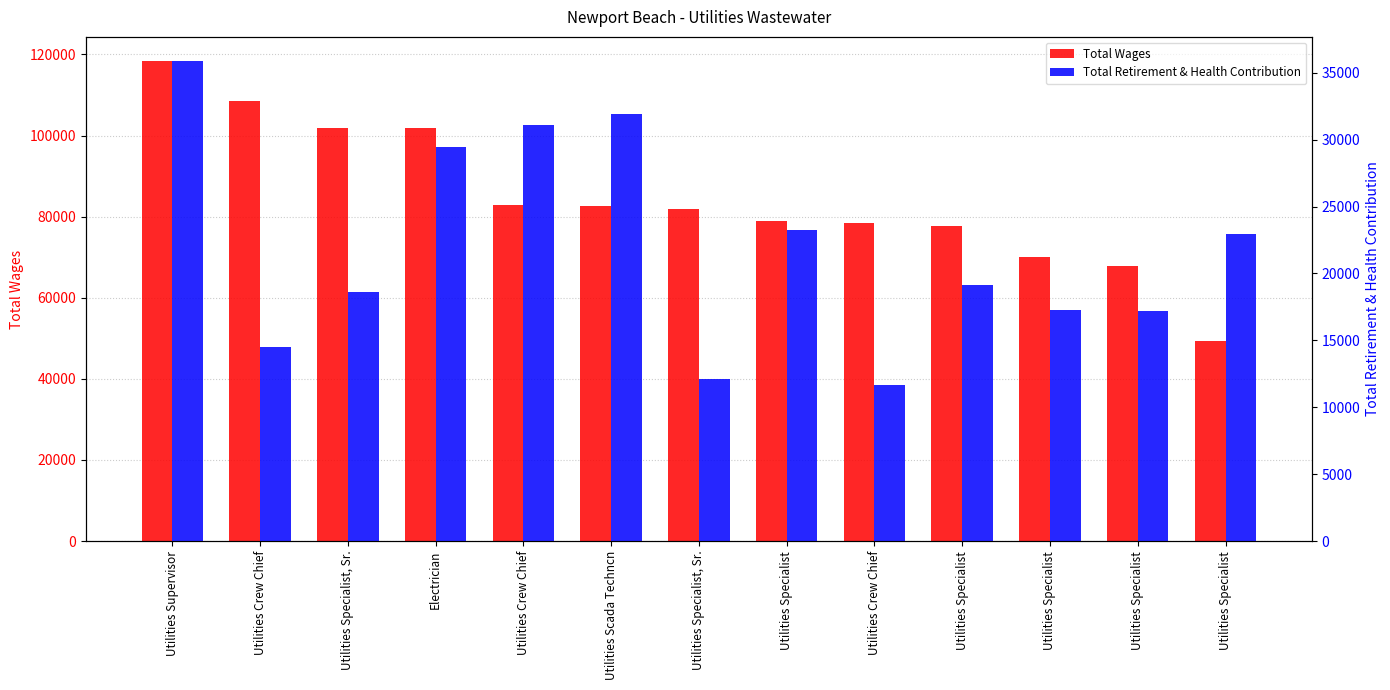

What are all the series names shown in the legend?

Total Wages, Total Retirement & Health Contribution